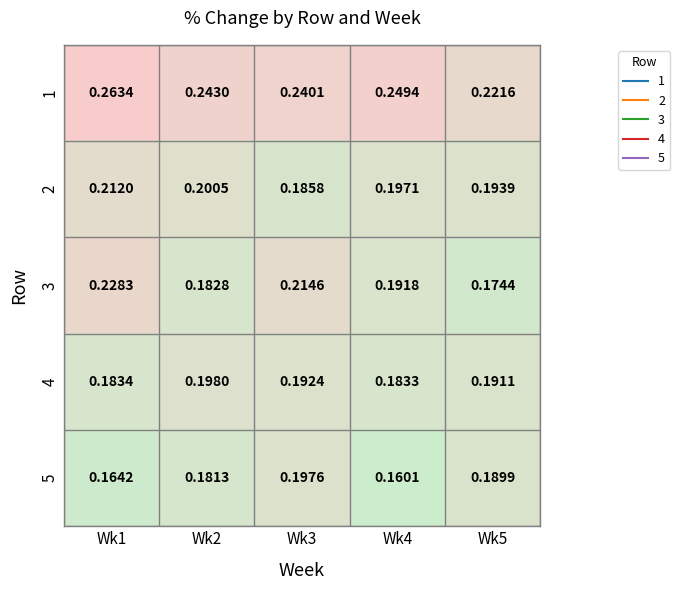

Between Wk2 and Wk5, which series saw the biggest shift?

1